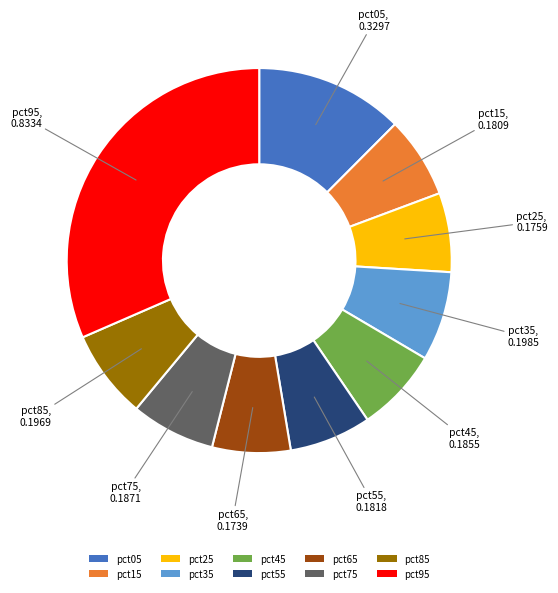

Which category has the biggest portion of the pie?

pct95